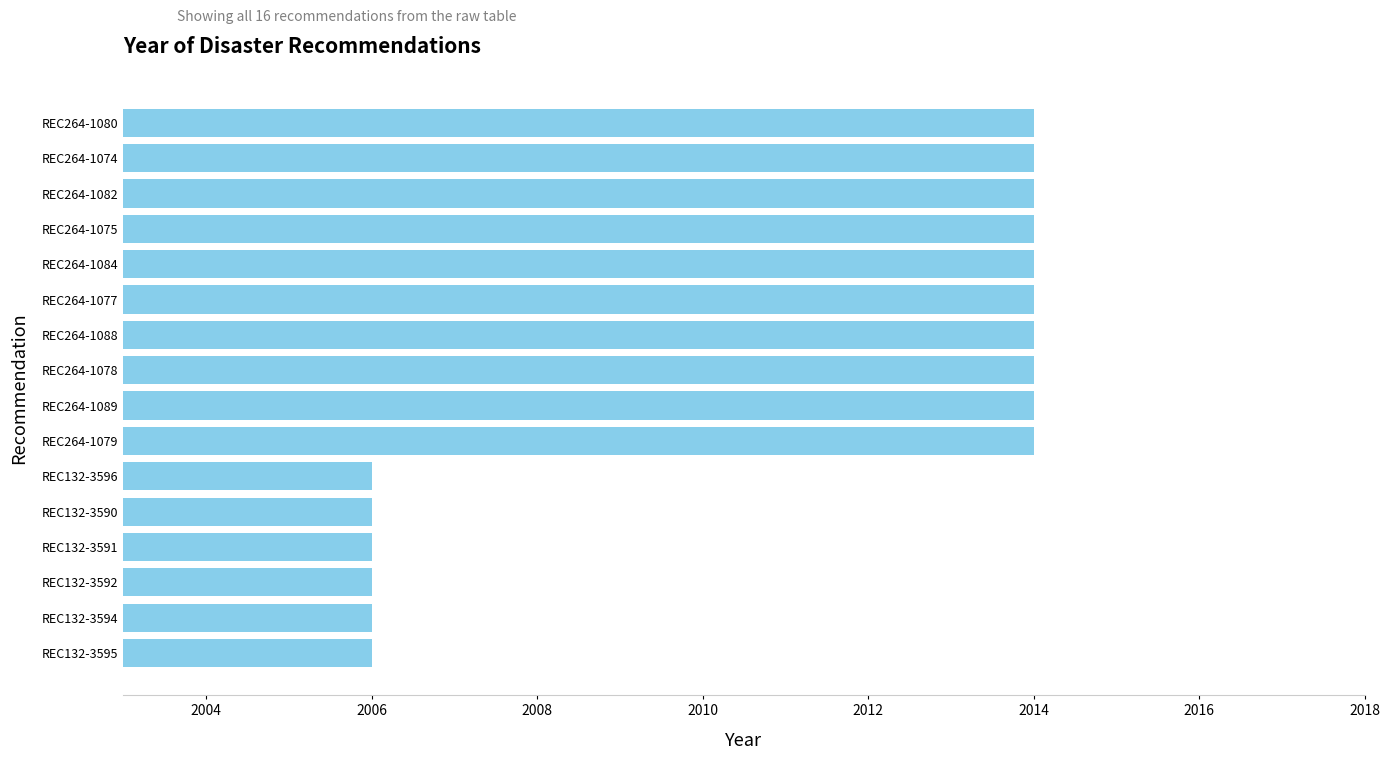

What is the minimum value shown in the chart?

2006